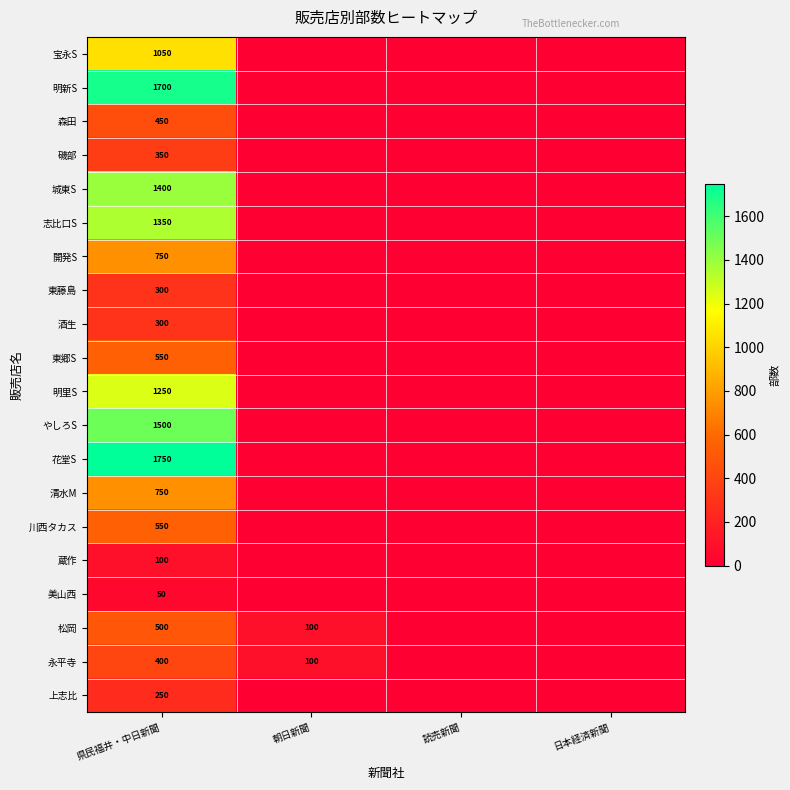

What is the greatest value displayed?

1750